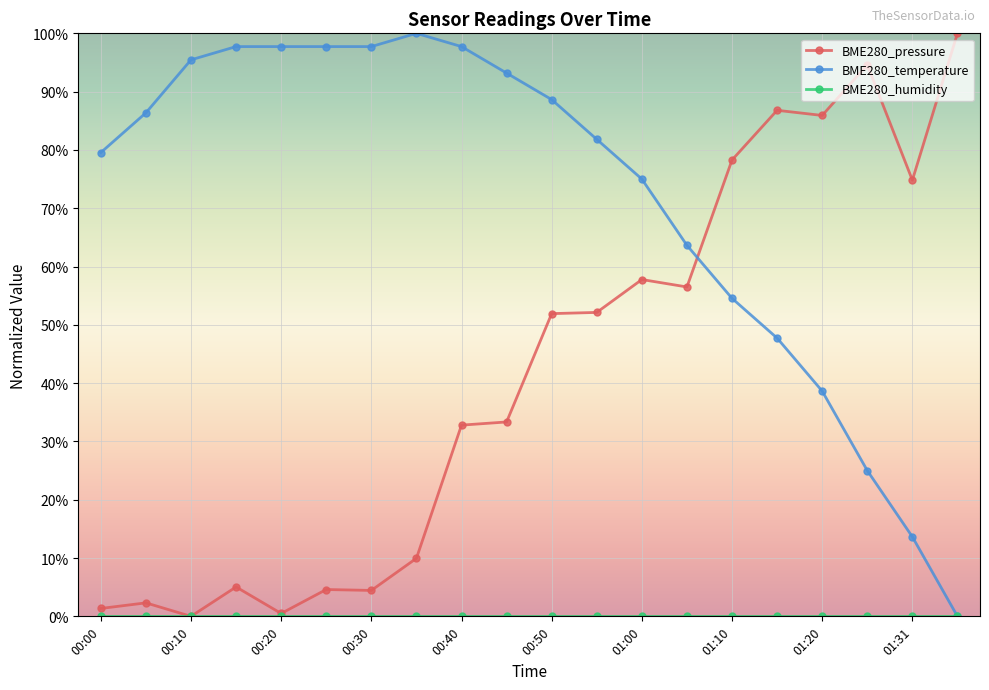

Which series has the largest total across all categories?

BME280_temperature